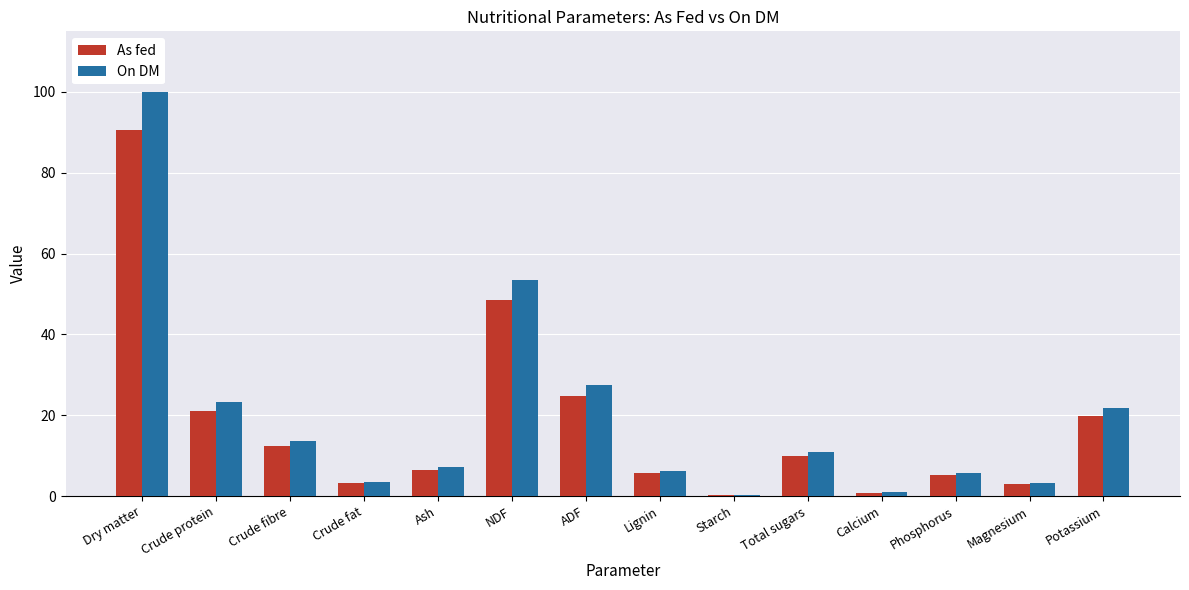

At which category does the chart reach its peak across all series?

Dry matter